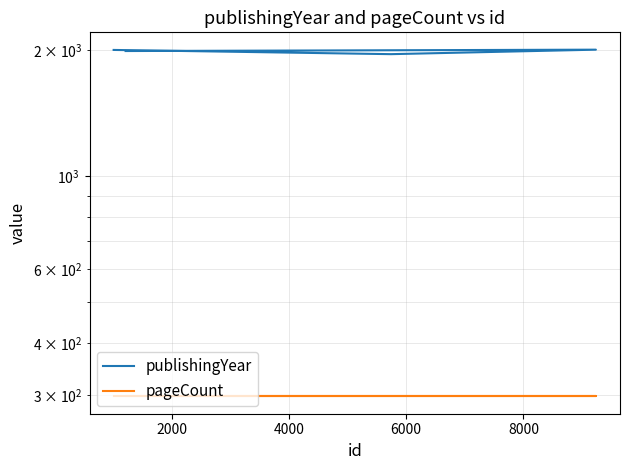

What are all the series names shown in the legend?

publishingYear, pageCount